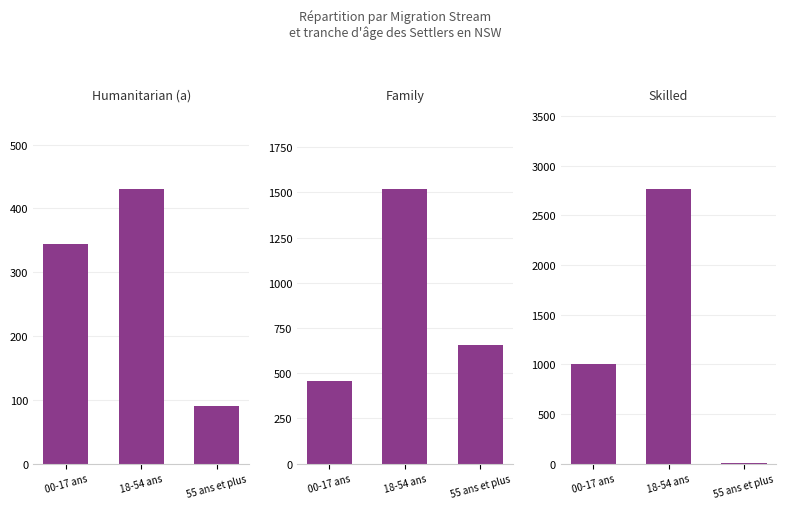

Count the number of categories in the chart.

3